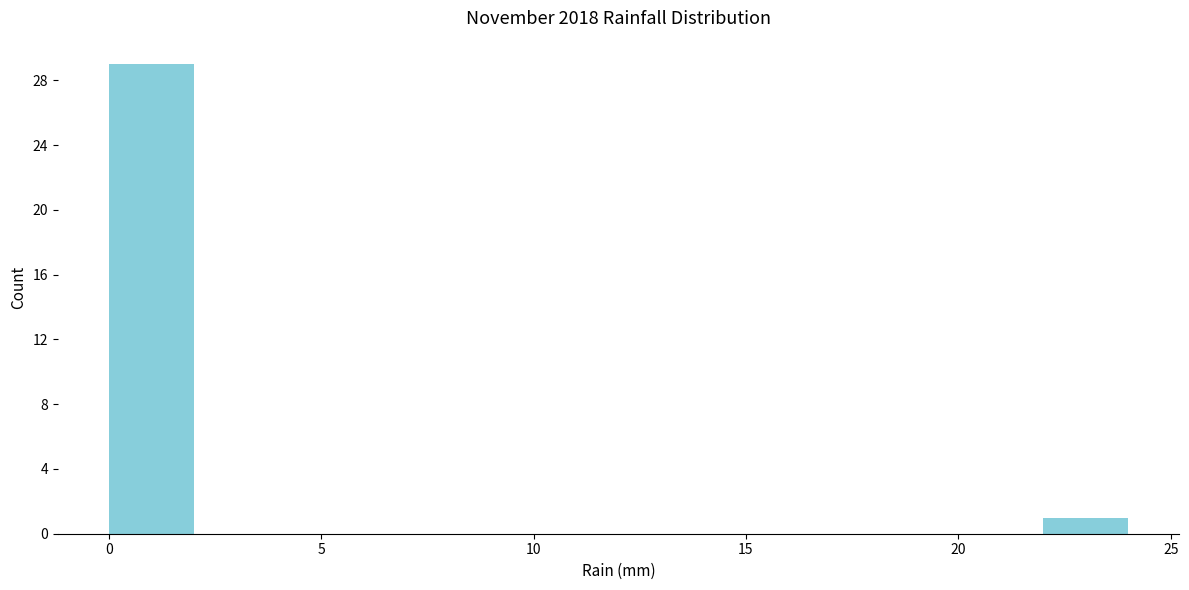

Reading left to right, transcribe this chart: for each bar, give the range it covers on the x-axis and its height. The values are not printed on the chart, so give them approximately, as read against the axis.

0 to 2: 29
2 to 4: 0
4 to 6: 0
6 to 8: 0
8 to 10: 0
10 to 12: 0
12 to 14: 0
14 to 16: 0
16 to 18: 0
18 to 20: 0
20 to 22: 0
22 to 24: 1